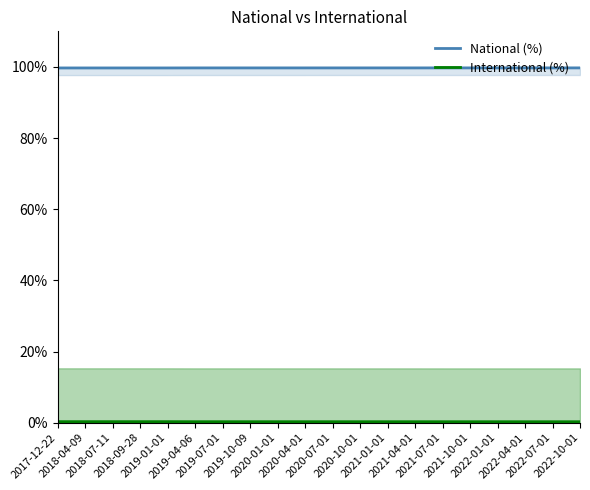

Reading left to right, transcribe all the data shown in this chart.

National (%): 99.7	99.7	99.7	99.7	99.7	99.7	99.7	99.7	99.7	99.7	99.7	99.7	99.7	99.7	99.7	99.7	99.7	99.7	99.7	99.7
International (%): 0.3	0.3	0.3	0.3	0.3	0.3	0.3	0.3	0.3	0.3	0.3	0.3	0.3	0.3	0.3	0.3	0.3	0.3	0.3	0.3